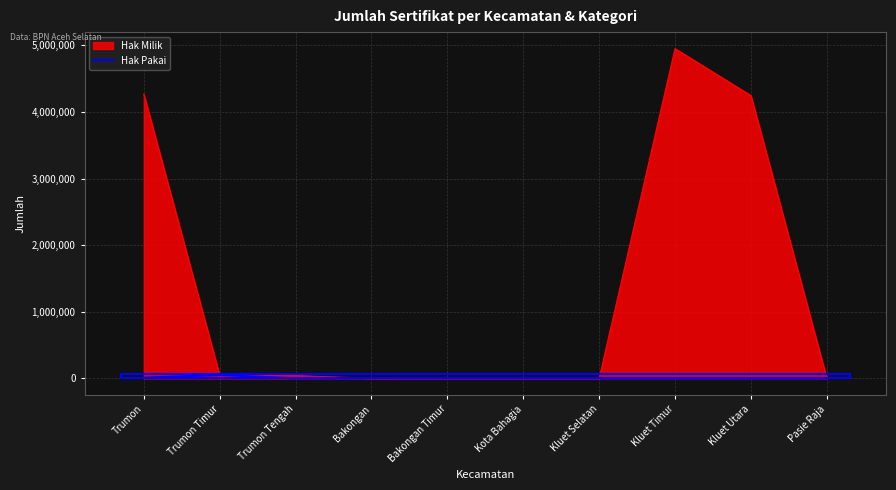

How many data points are less than 184?

5